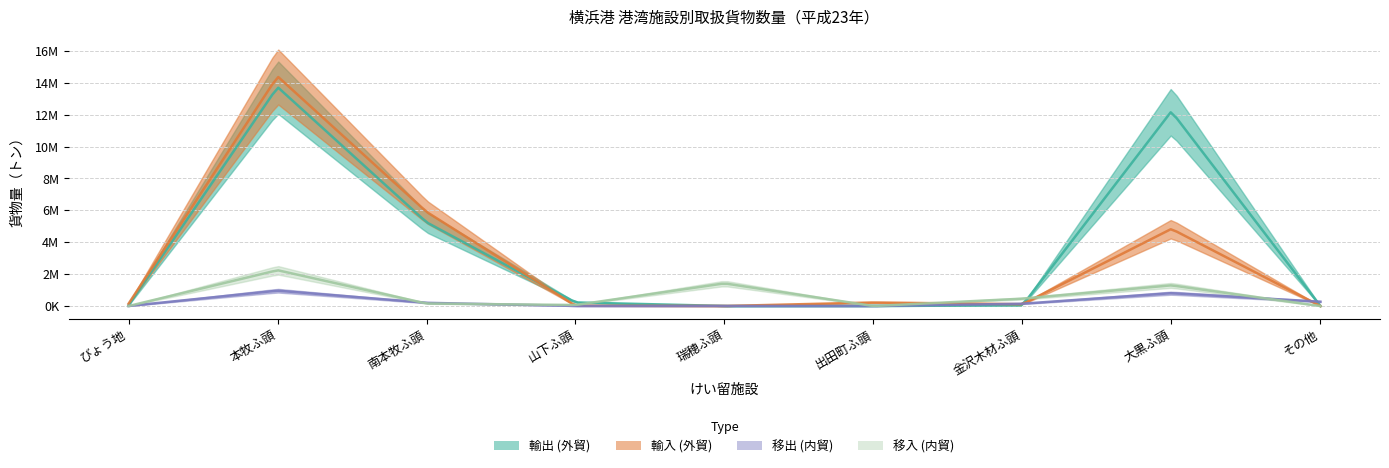

True or false: 移出 (内貿) and 輸入 (外貿) cross at least once.

True